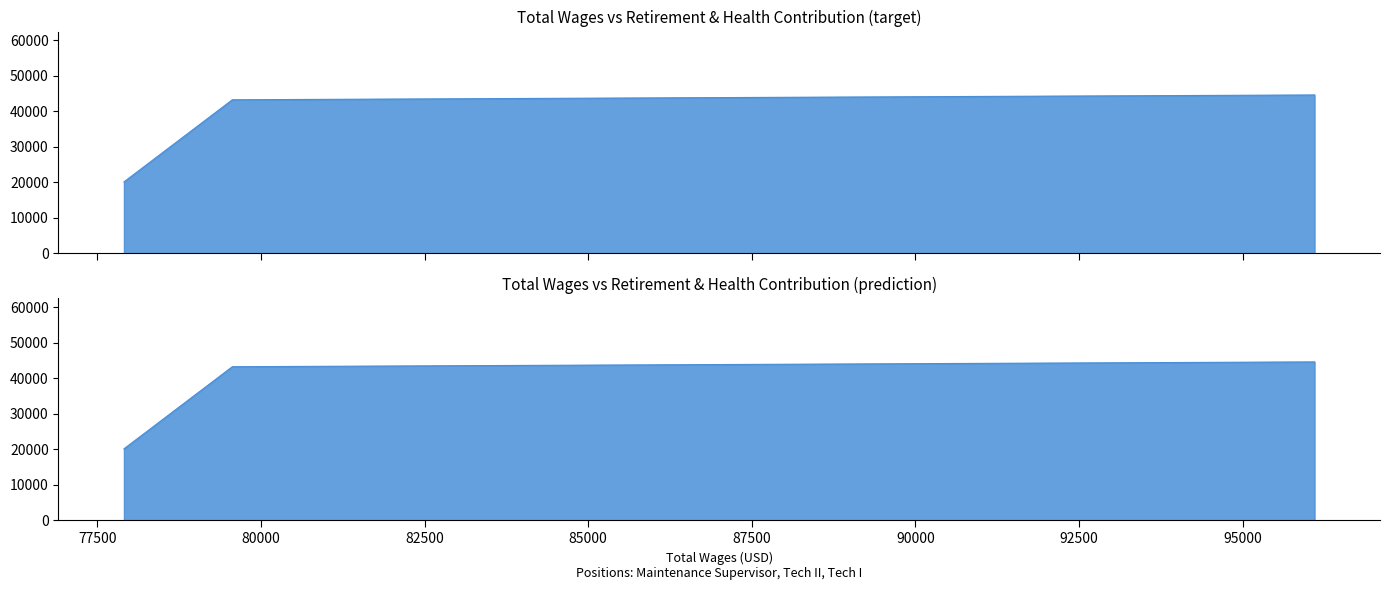

What is the difference between the values at Maintenance Tech II and Maintenance Tech I?

23116